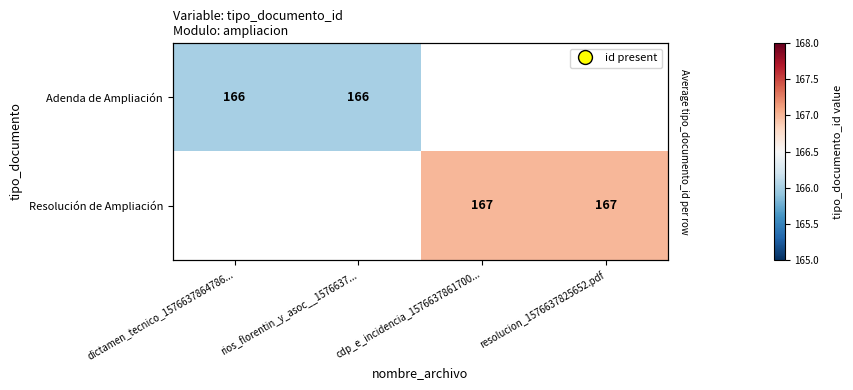

What is the minimum value for Adenda de Ampliación?

166.0